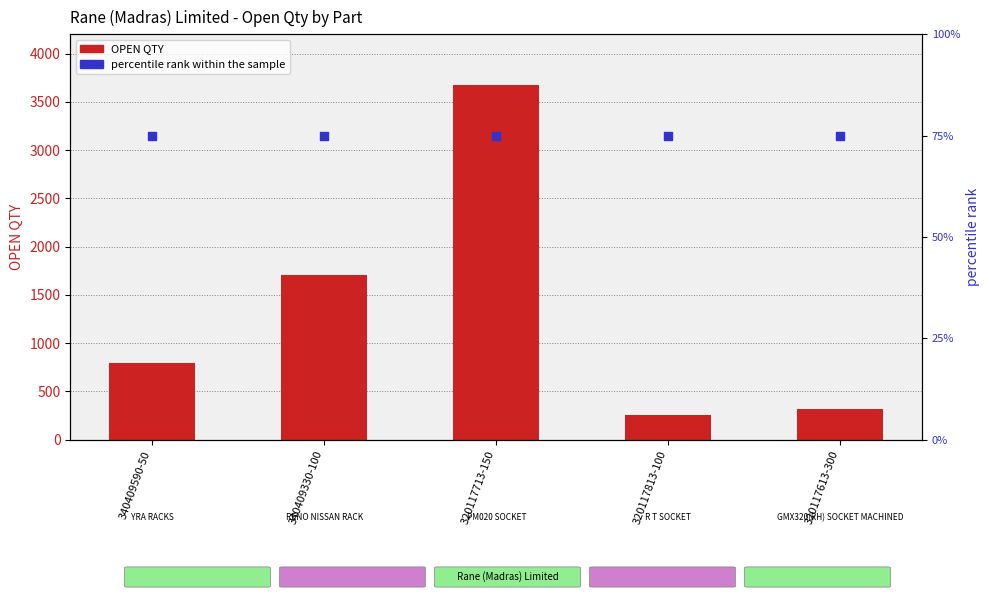

At how many categories does at least one series exceed 2371?

1